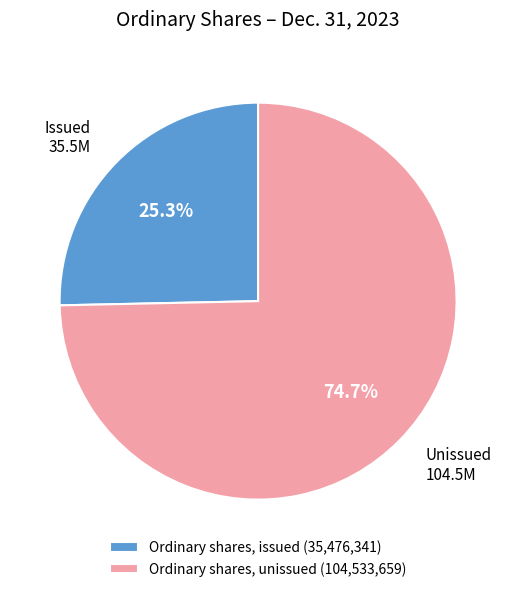

Which has a higher value, Ordinary shares, unissued (104,533,659) or Ordinary shares, issued (35,476,341)?

Ordinary shares, unissued (104,533,659)